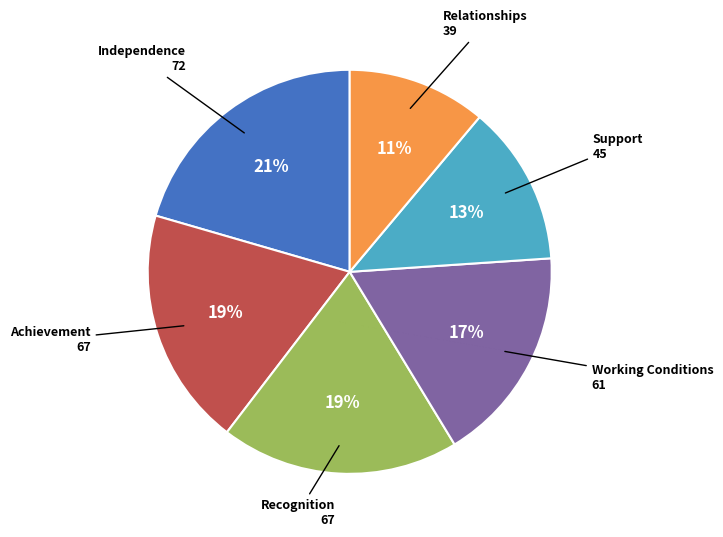

Does any single category account for the majority?

No